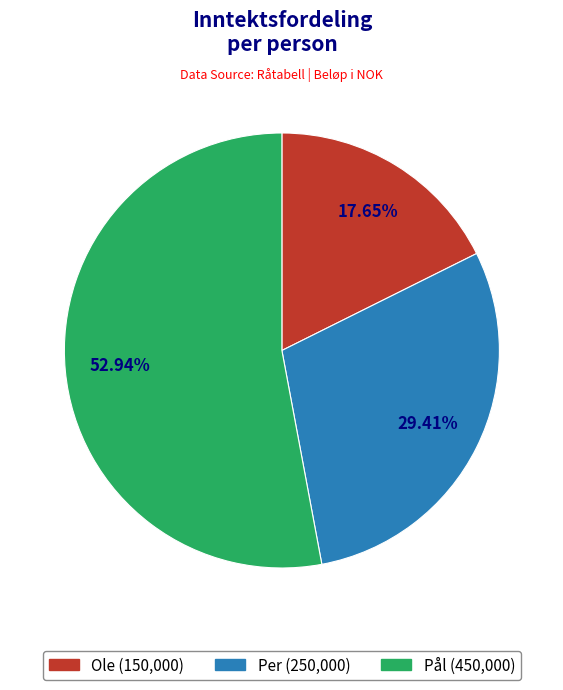

The Pål slice represents 53% of the pie. True or false?

True